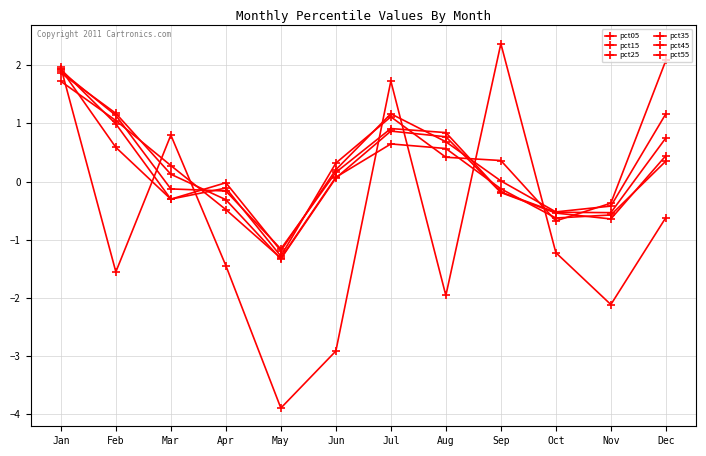

How many values in pct05 are above zero?

4